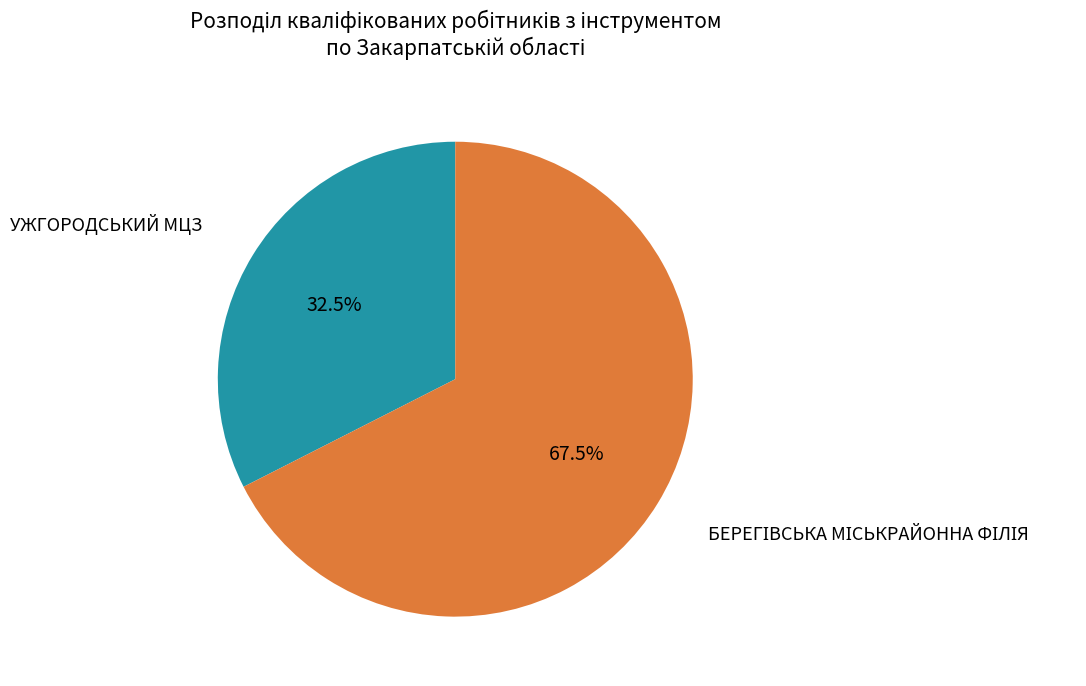

Is there any slice that represents more than half of the pie?

Yes